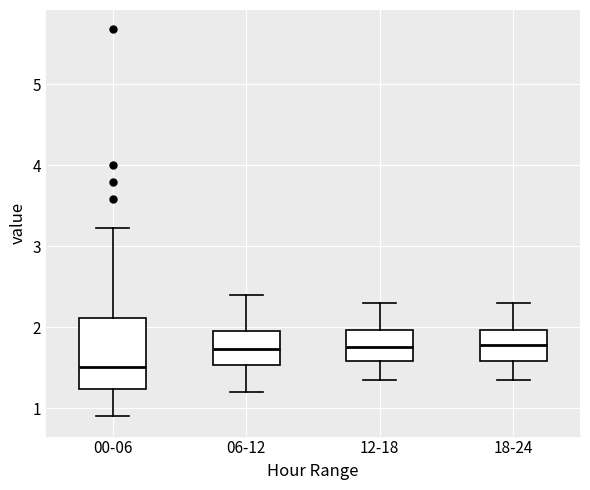

Which box is the tallest, from its lower edge to its upper edge?

00-06